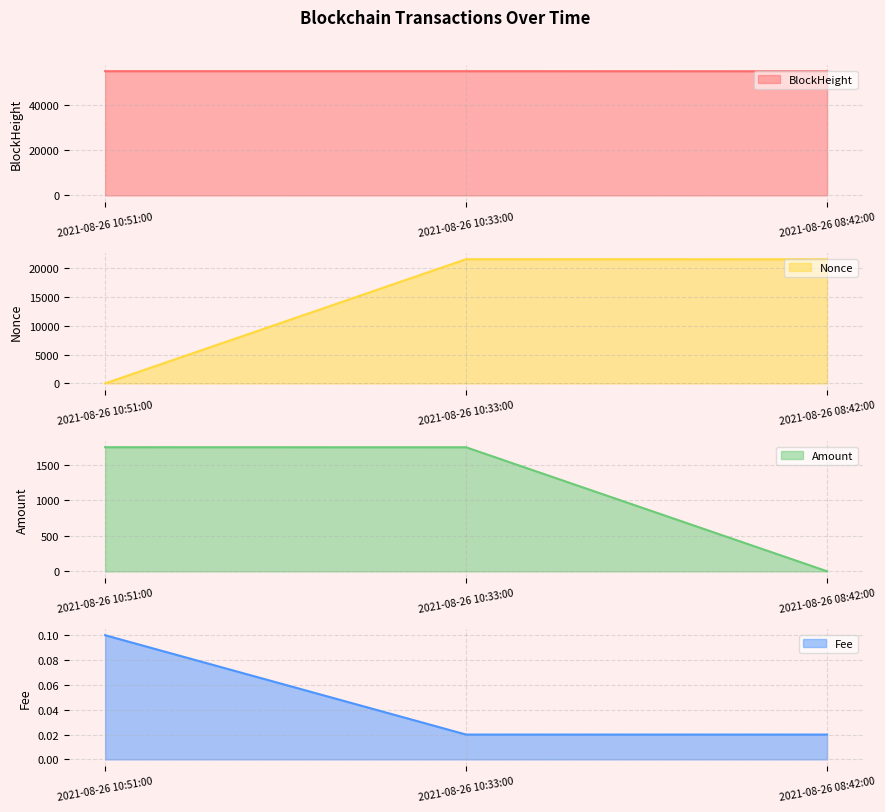

What is the sum of all Fee line values?

0.1